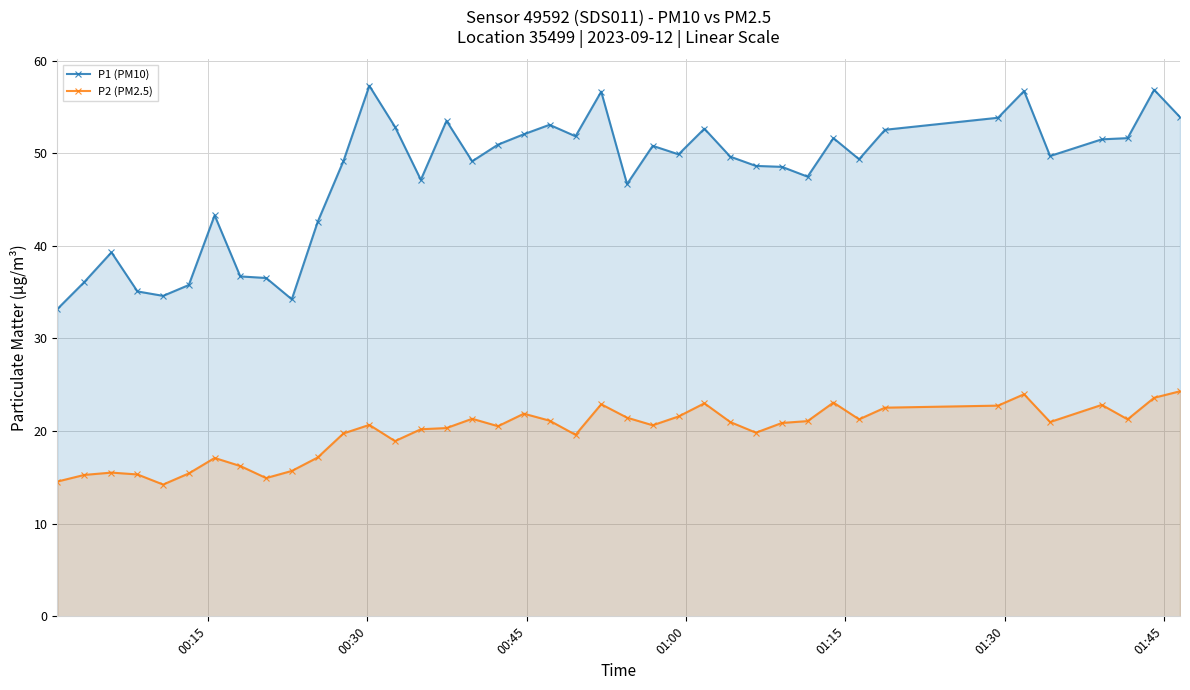

What is the difference between the maximum and minimum values in the P2 (PM2.5) series?

10.1